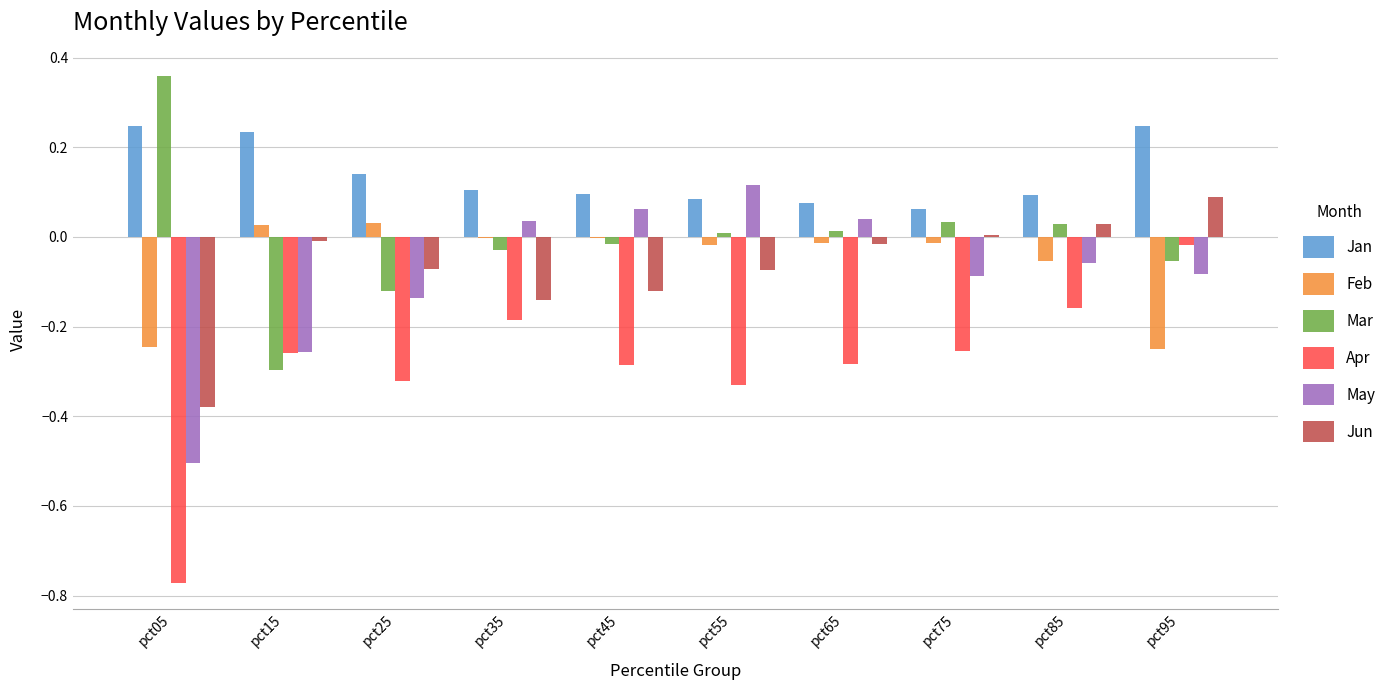

What is the difference between the May values at pct15 and pct45?

0.3